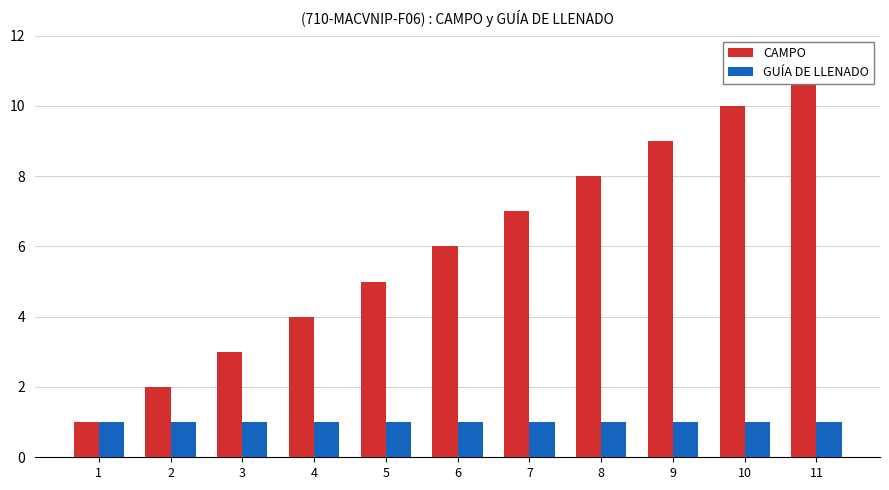

Which label corresponds to the largest value in the chart?

11